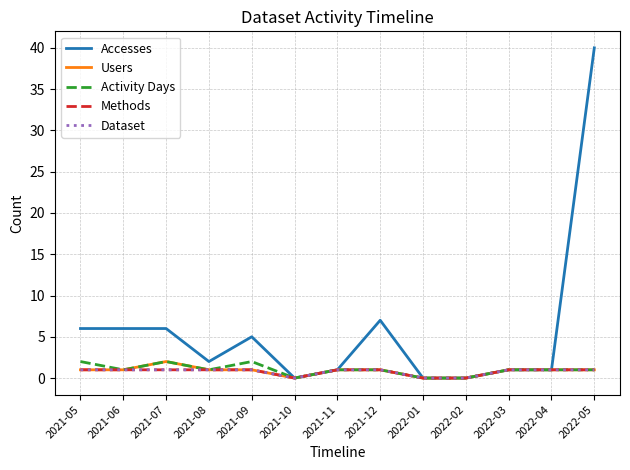

Reading left to right, extract all data points from this chart.

Accesses: 2021-05=6	2021-06=6	2021-07=6	2021-08=2	2021-09=5	2021-10=0	2021-11=1	2021-12=7	2022-01=0	2022-02=0	2022-03=1	2022-04=1	2022-05=40
Users: 2021-05=1	2021-06=1	2021-07=2	2021-08=1	2021-09=1	2021-10=0	2021-11=1	2021-12=1	2022-01=0	2022-02=0	2022-03=1	2022-04=1	2022-05=1
Activity Days: 2021-05=2	2021-06=1	2021-07=2	2021-08=1	2021-09=2	2021-10=0	2021-11=1	2021-12=1	2022-01=0	2022-02=0	2022-03=1	2022-04=1	2022-05=1
Methods: 2021-05=1	2021-06=1	2021-07=1	2021-08=1	2021-09=1	2021-10=0	2021-11=1	2021-12=1	2022-01=0	2022-02=0	2022-03=1	2022-04=1	2022-05=1
Dataset: 2021-05=1	2021-06=1	2021-07=1	2021-08=1	2021-09=1	2021-10=0	2021-11=1	2021-12=1	2022-01=0	2022-02=0	2022-03=1	2022-04=1	2022-05=1